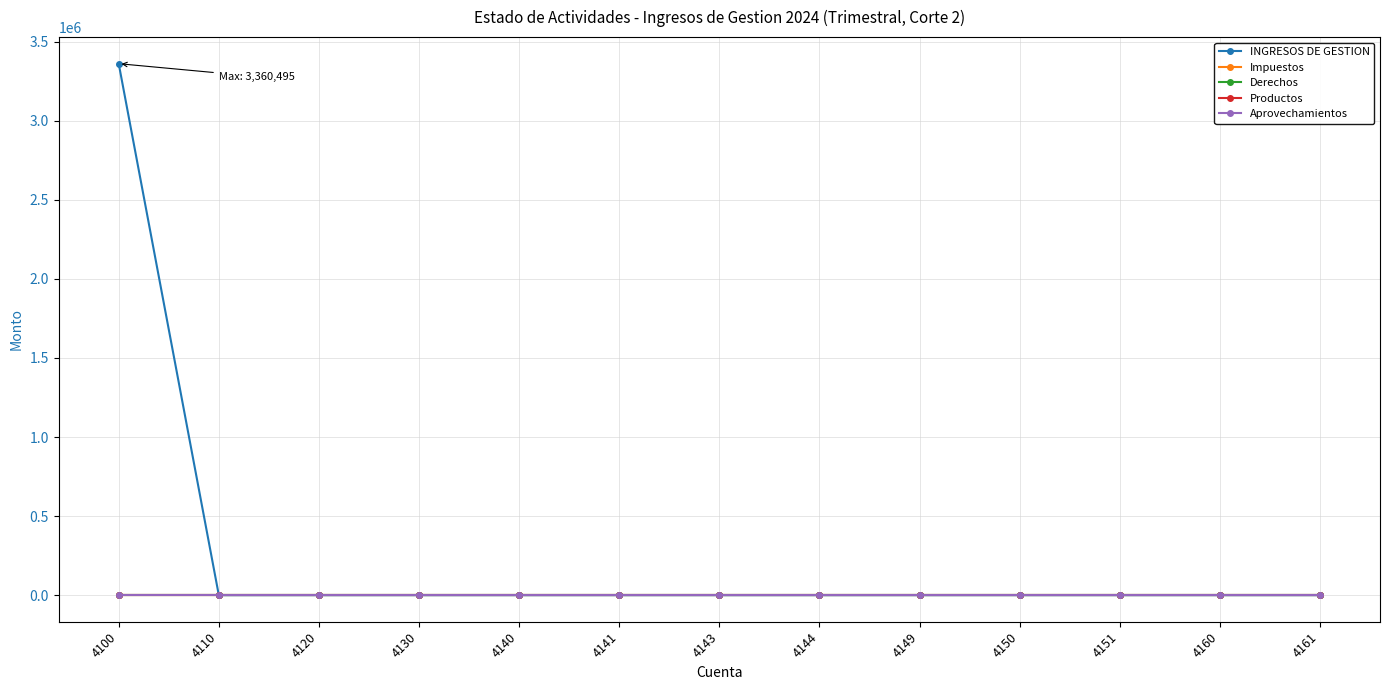

Reading right to left, transcribe all the data shown in this chart.

INGRESOS DE GESTION: 4161=0	4160=0	4151=0	4150=0	4149=0	4144=0	4143=0	4141=0	4140=0	4130=0	4120=0	4110=0	4100=3360495
Impuestos: 4161=0	4160=0	4151=0	4150=0	4149=0	4144=0	4143=0	4141=0	4140=0	4130=0	4120=0	4110=0	4100=0
Derechos: 4161=0	4160=0	4151=0	4150=0	4149=0	4144=0	4143=0	4141=0	4140=0	4130=0	4120=0	4110=0	4100=0
Productos: 4161=0	4160=0	4151=0	4150=0	4149=0	4144=0	4143=0	4141=0	4140=0	4130=0	4120=0	4110=0	4100=0
Aprovechamientos: 4161=0	4160=0	4151=0	4150=0	4149=0	4144=0	4143=0	4141=0	4140=0	4130=0	4120=0	4110=0	4100=0